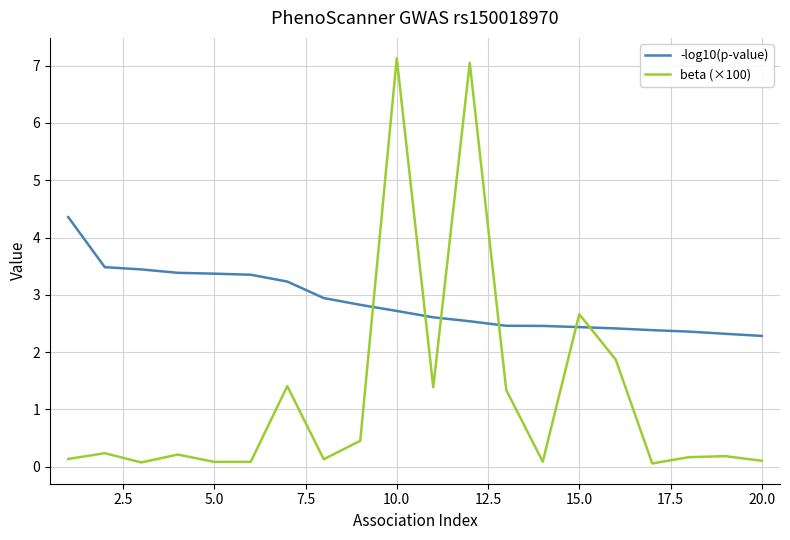

What is the difference between the maximum and minimum values in the beta (×100) series?

7.1